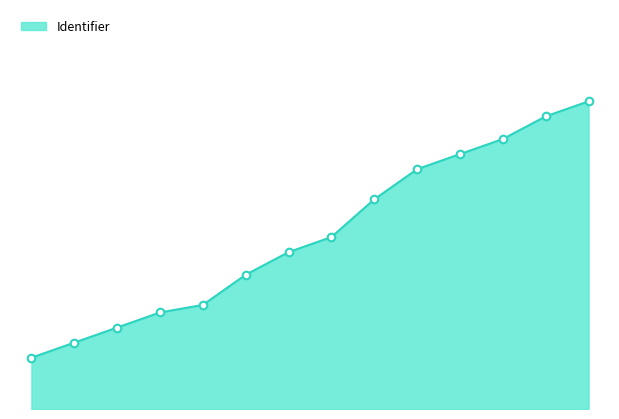

Is this an area chart (filled region under the line)?

Yes